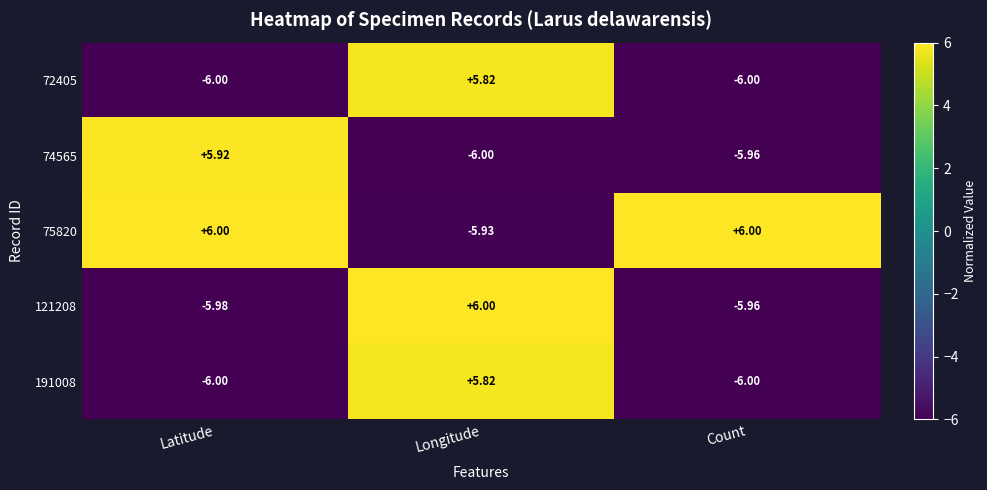

What is the smallest value displayed?

-6.0